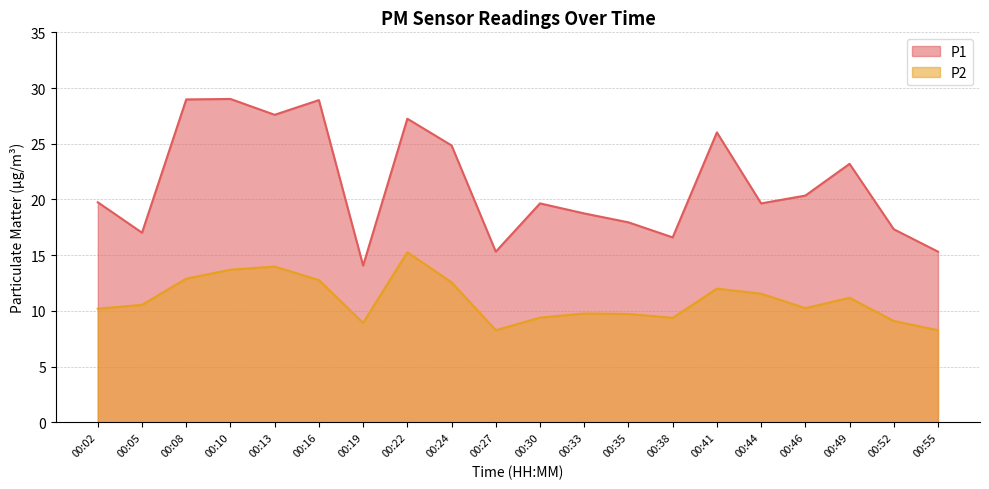

True or false: P2 and P1 intersect in this chart.

False